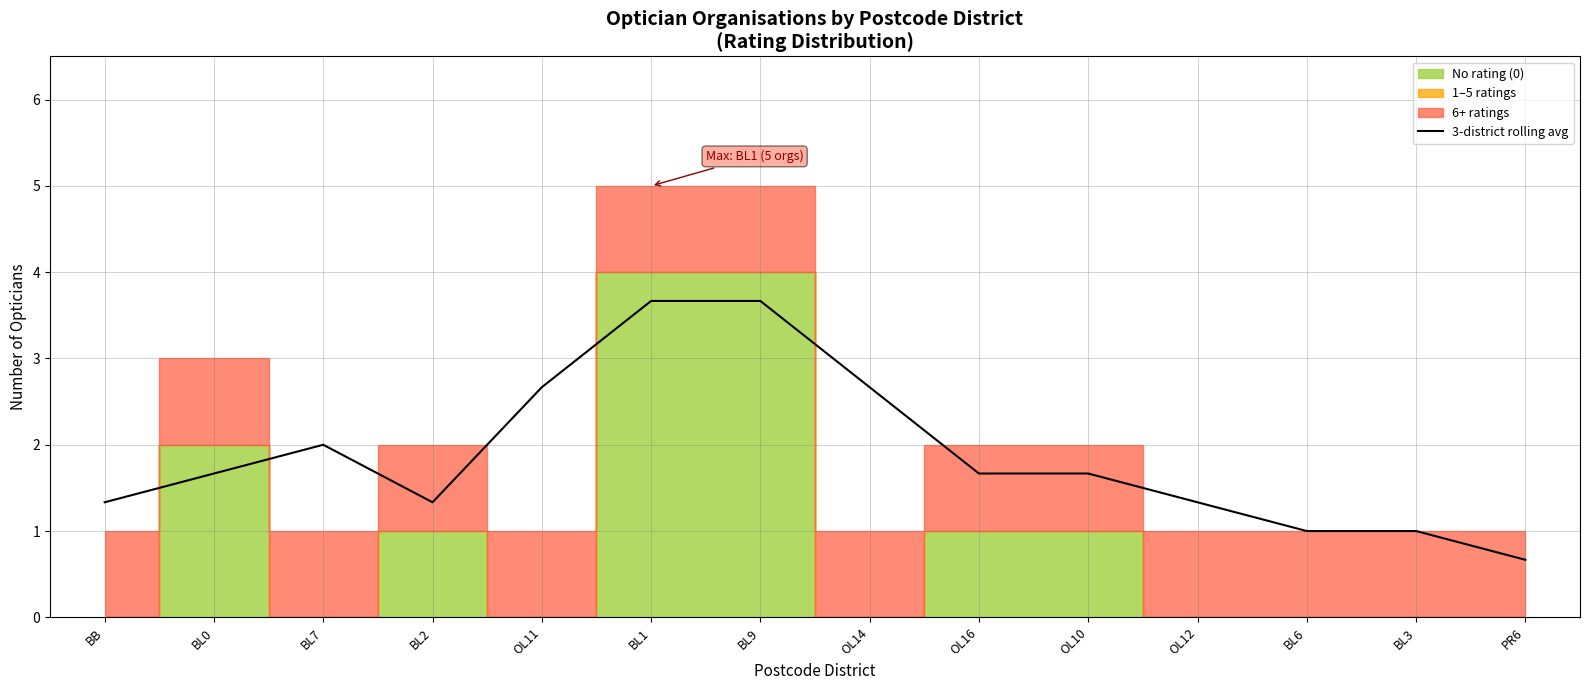

Reading left to right, list all the values displayed in this chart.

BB=1.3	BL0=1.7	BL7=2.0	BL2=1.3	OL11=2.7	BL1=3.7	BL9=3.7	OL14=2.7	OL16=1.7	OL10=1.7	OL12=1.3	BL6=1.0	BL3=1.0	PR6=0.7